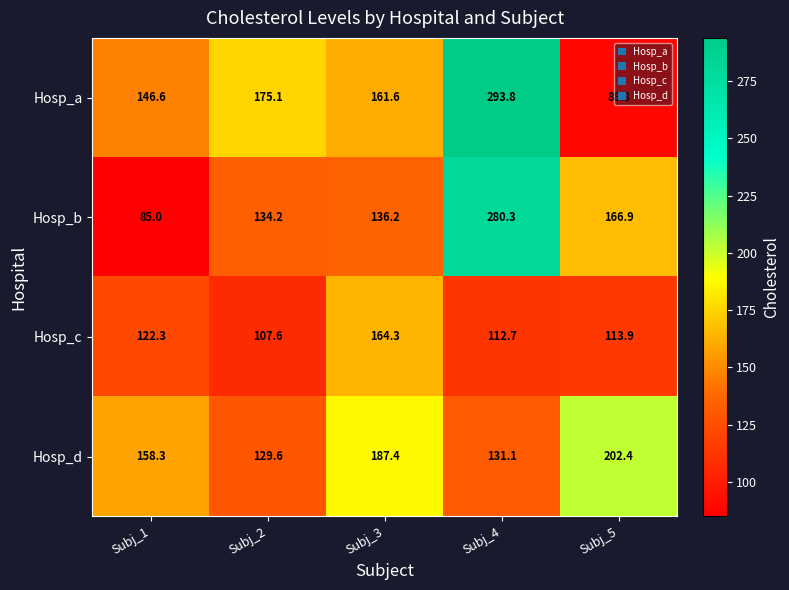

Between Subj_1 and Subj_5, which series saw the biggest shift?

Hosp_b